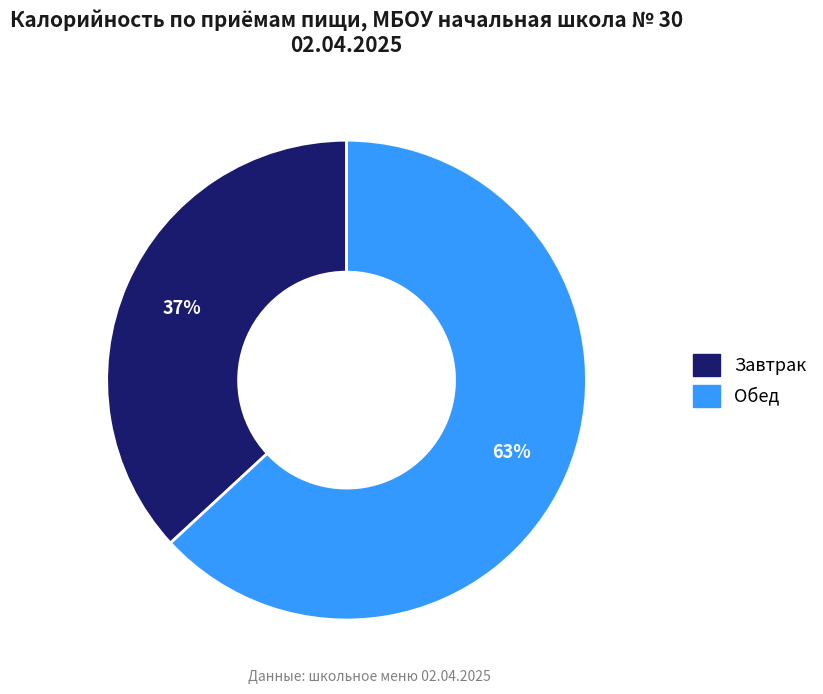

Count the number of slices in the pie.

2